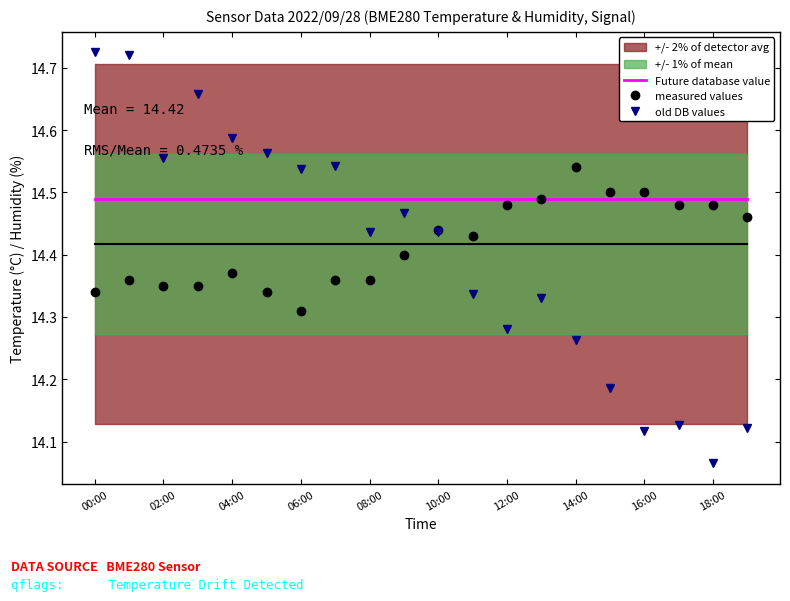

Where is old DB values nearest to the value 14?

18:00